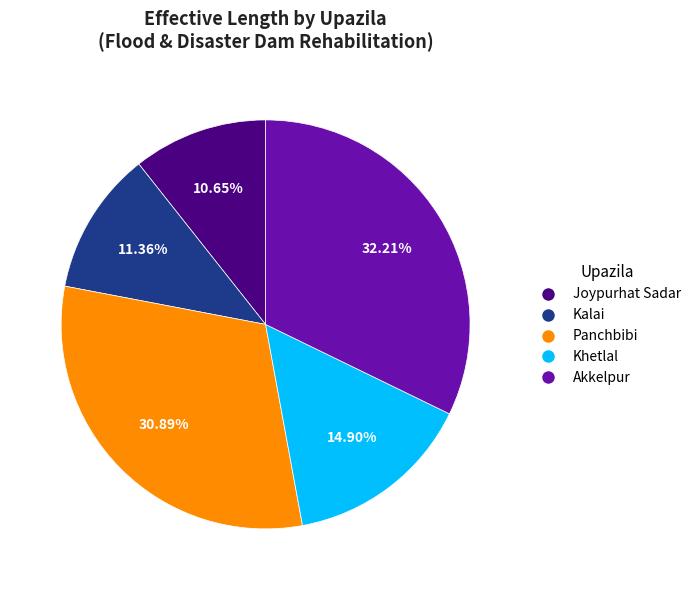

Which category has the smallest portion of the pie?

Joypurhat Sadar